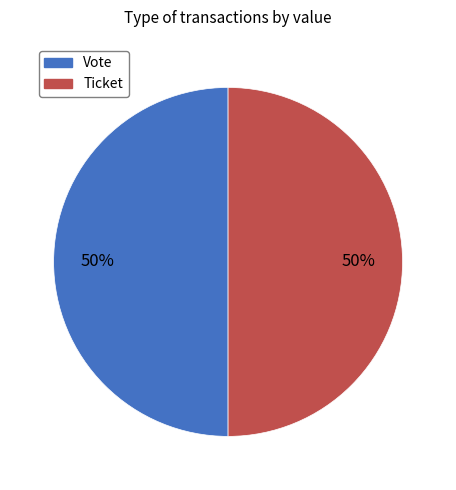

Do Vote and Ticket together represent more than half of the pie?

Yes